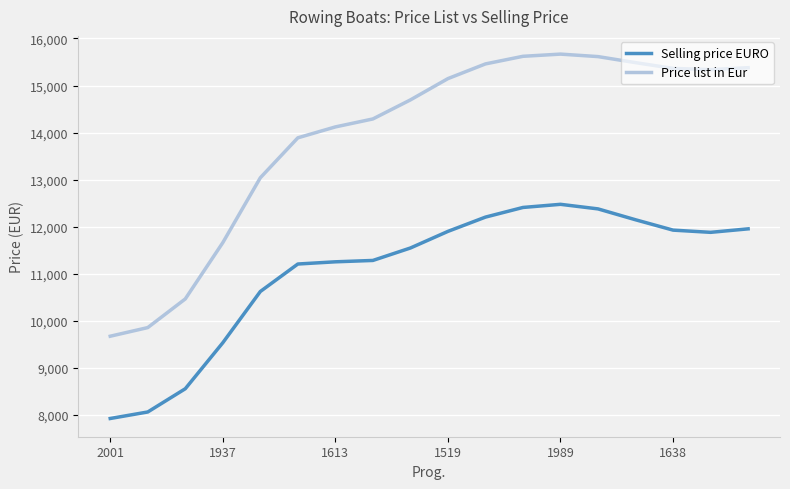

List the series in order of their overall mean, lowest first.

Selling price EURO, Price list in Eur